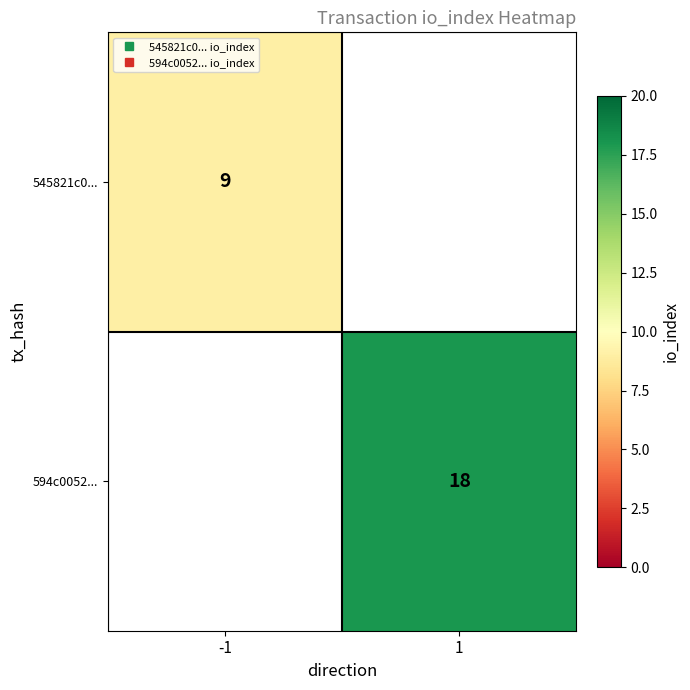

What value does the 545821c0... series have at -1?

9.0